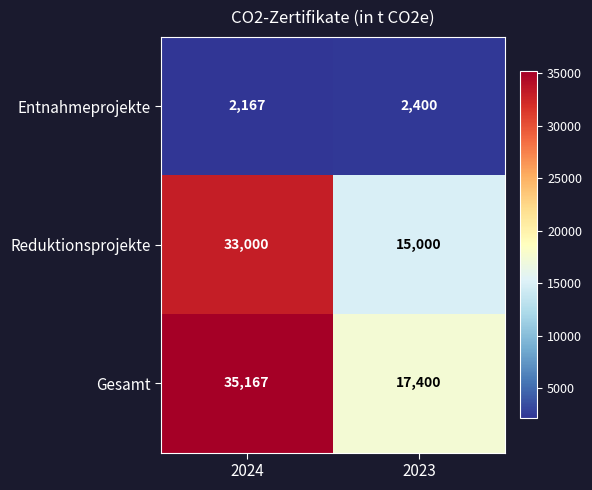

Which series has the largest total across all categories?

Gesamt